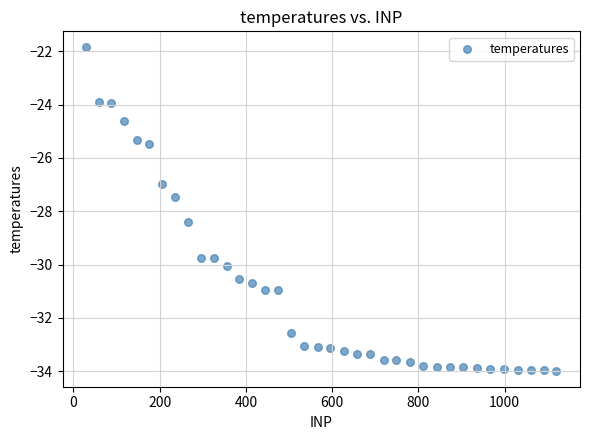

What is the range of X values (max minus min)?

1090.8